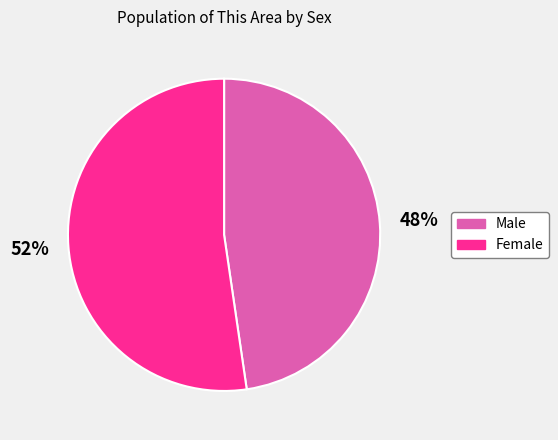

What is the ratio of the value at Female to the value at Male?

1.1